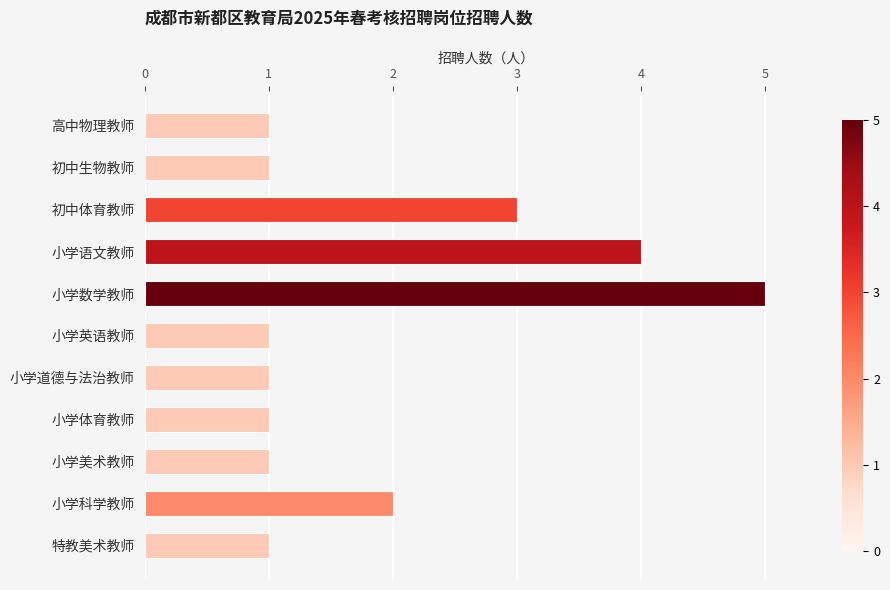

The chart shows a value of 2 at 小学科学教师. True or false?

True